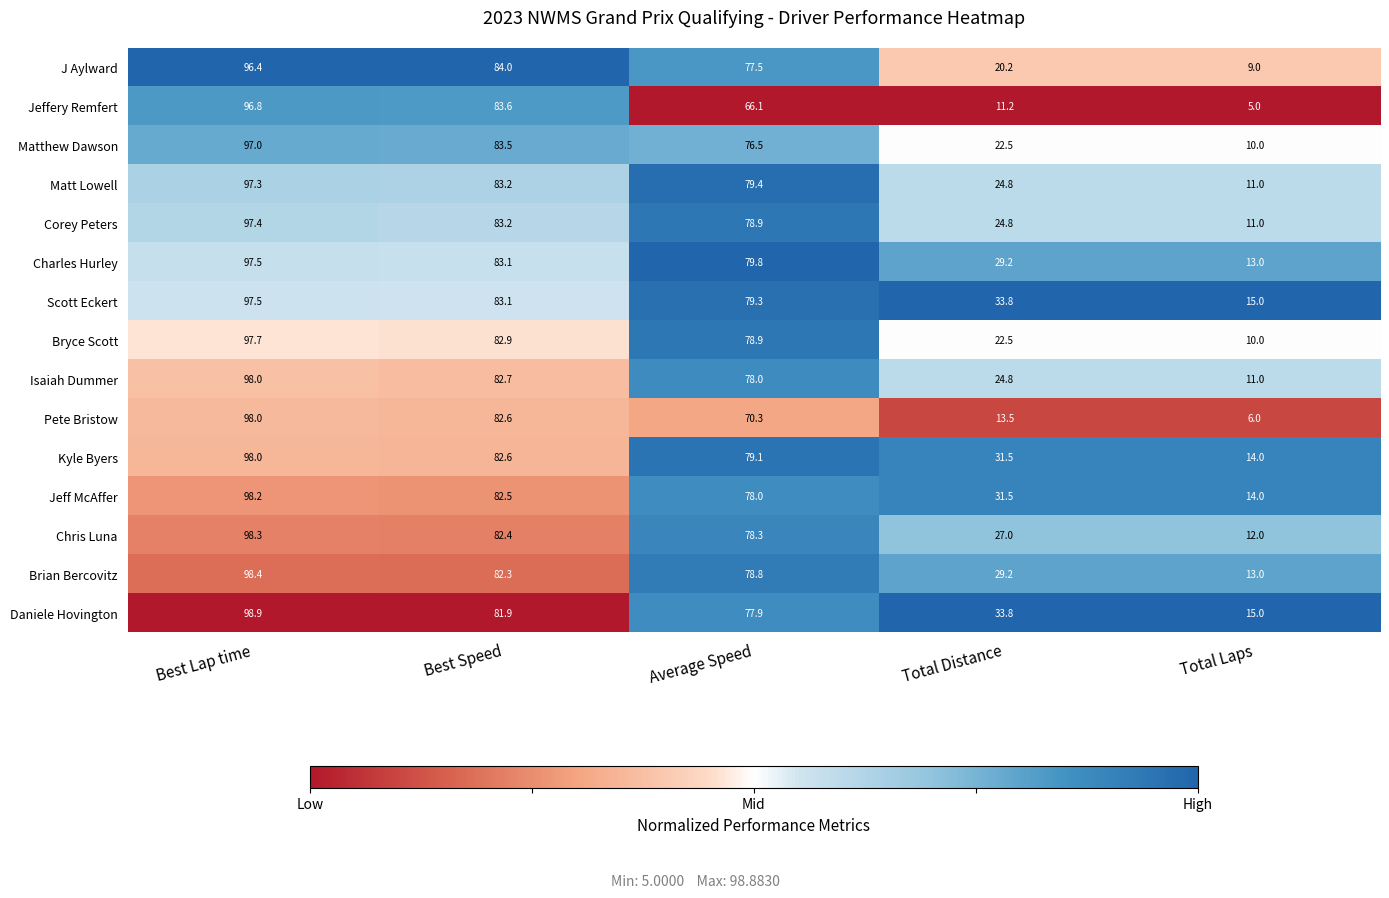

What is the total value across all series at Total Laps?

169.0